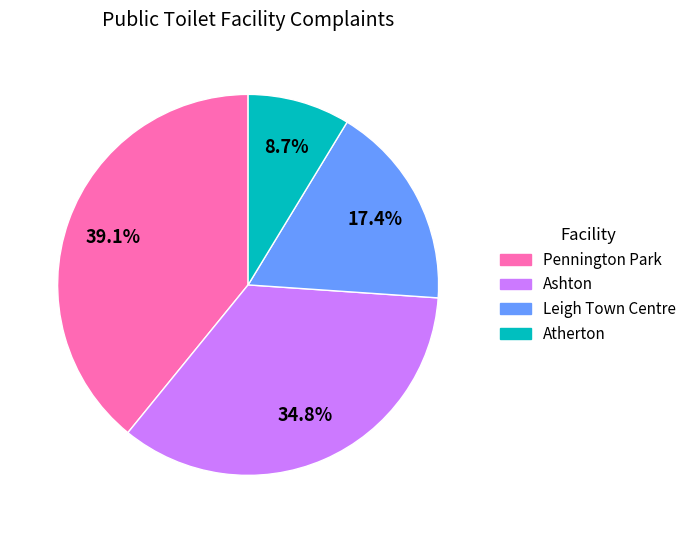

Rank the categories by value from lowest to highest.

Atherton, Leigh Town Centre, Ashton, Pennington Park